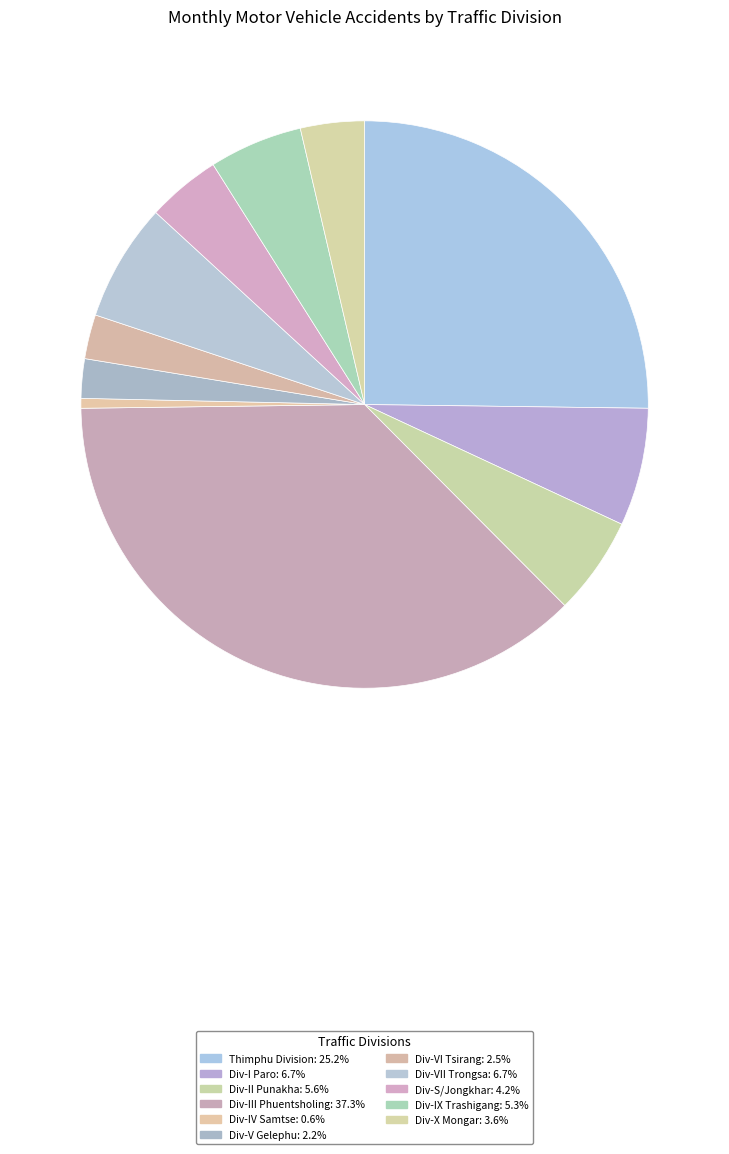

How many segments does this pie chart have?

11